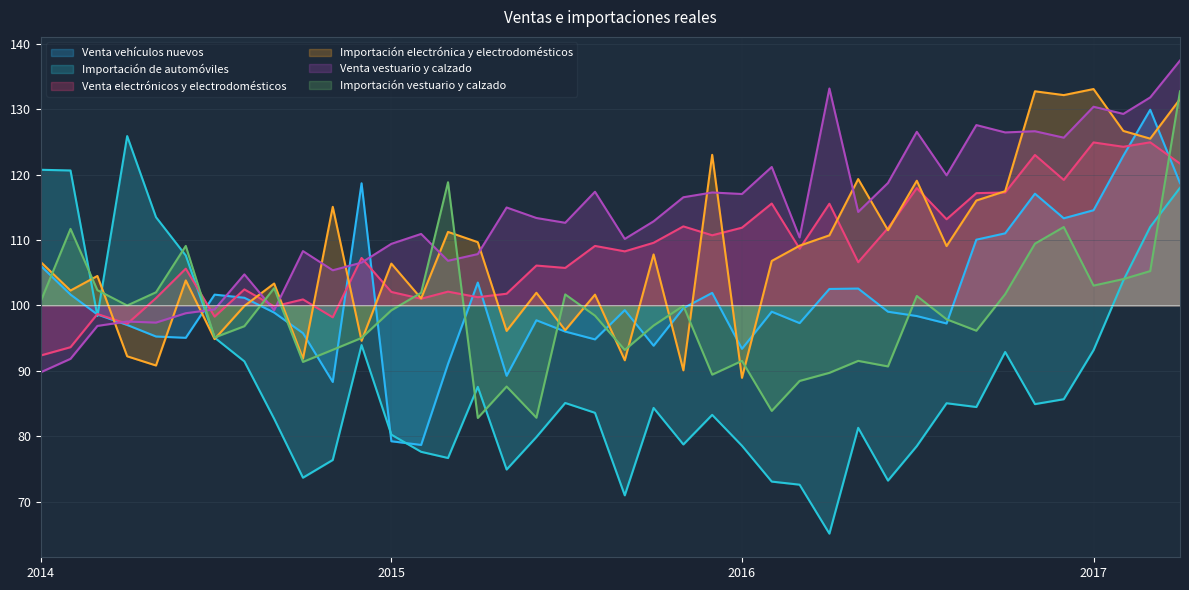

Between 2014-04-01 and 2014-07-01, which series saw the biggest shift?

Importación de automóviles